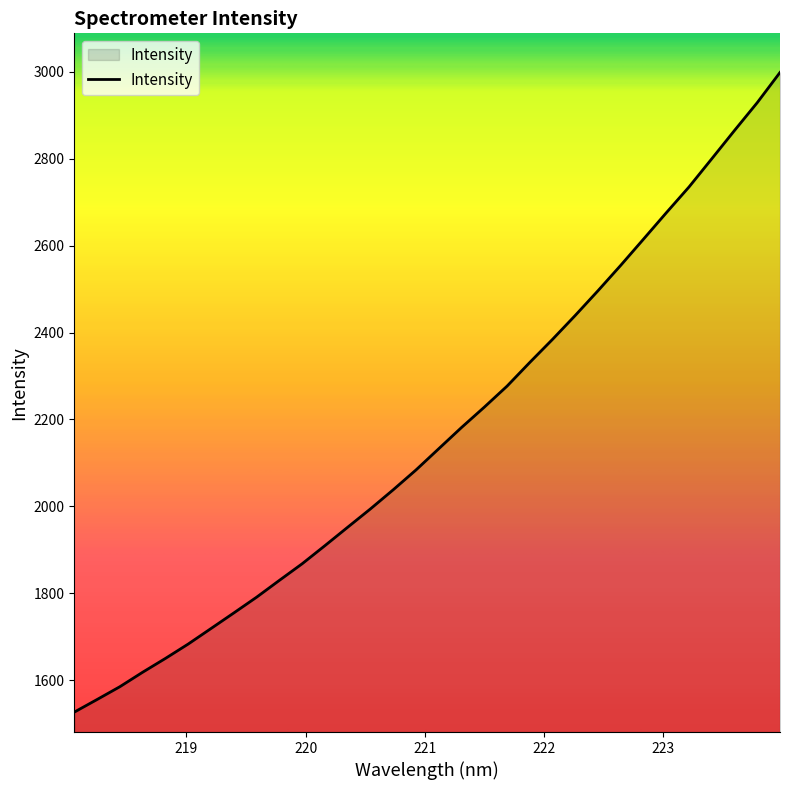

What is the greatest value displayed?

2998.3